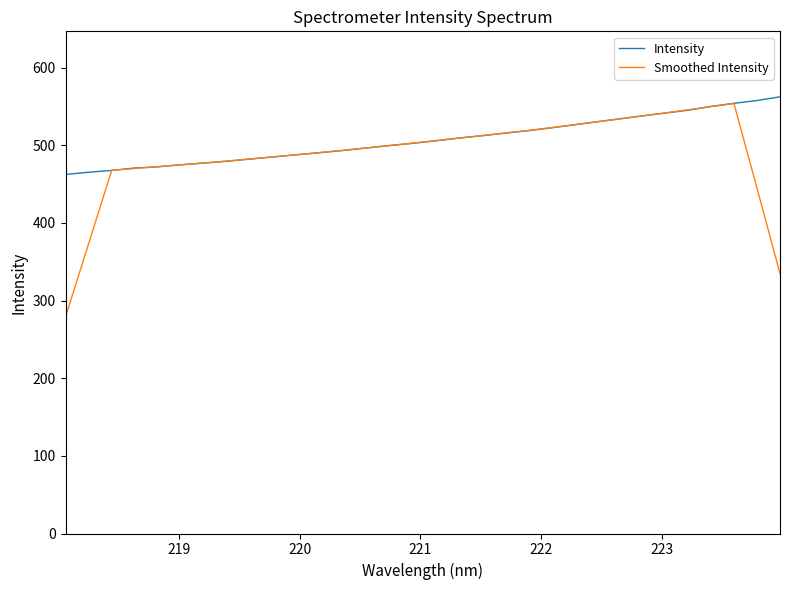

Which series has the largest range (max minus min)?

Smoothed Intensity